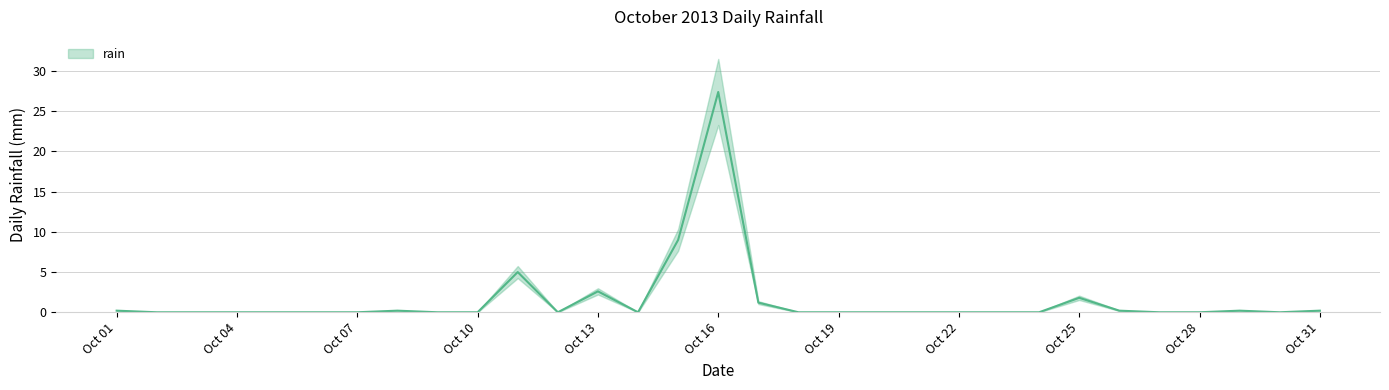

Where is the first local maximum?

2013-10-08